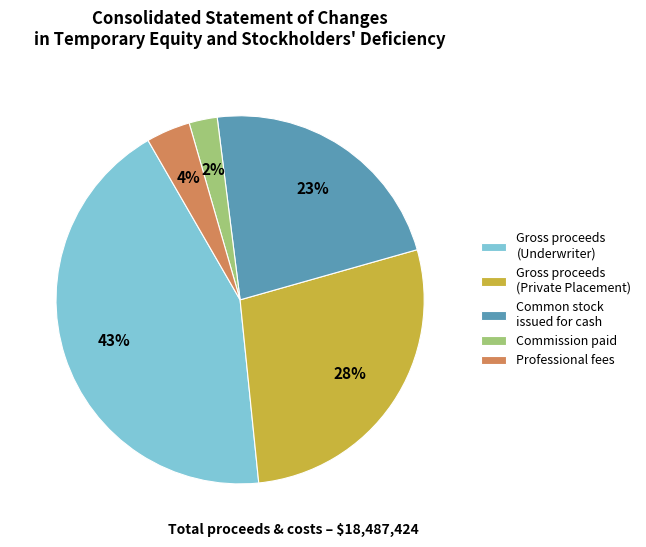

Approximately how many times larger is the value at Common stock issued for cash compared to Professional fees?

5.8